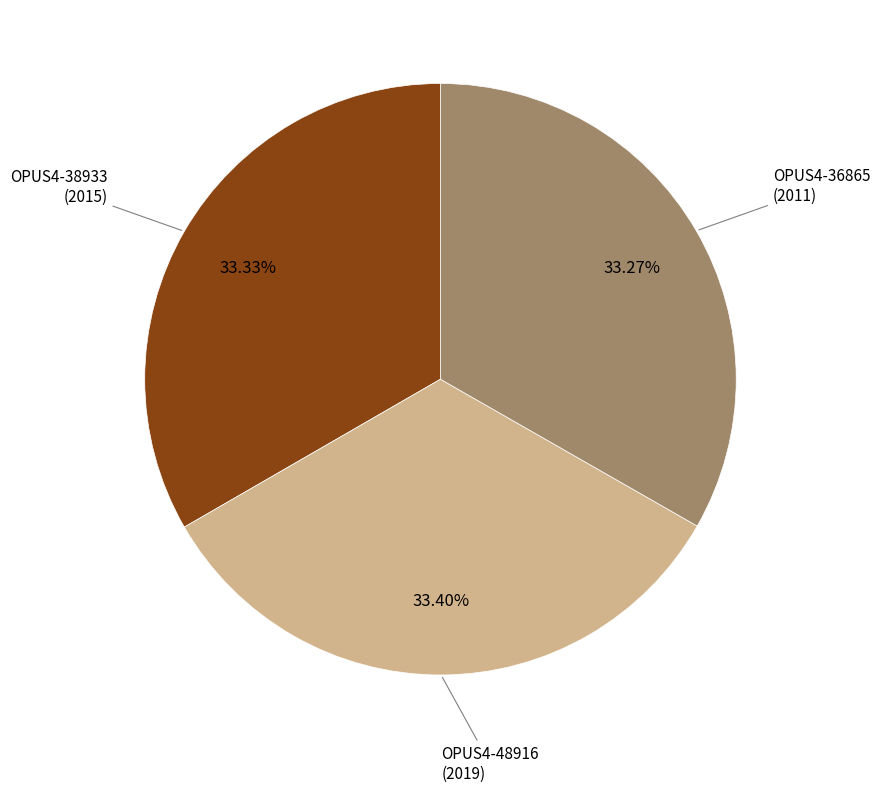

Does any single category account for the majority?

No